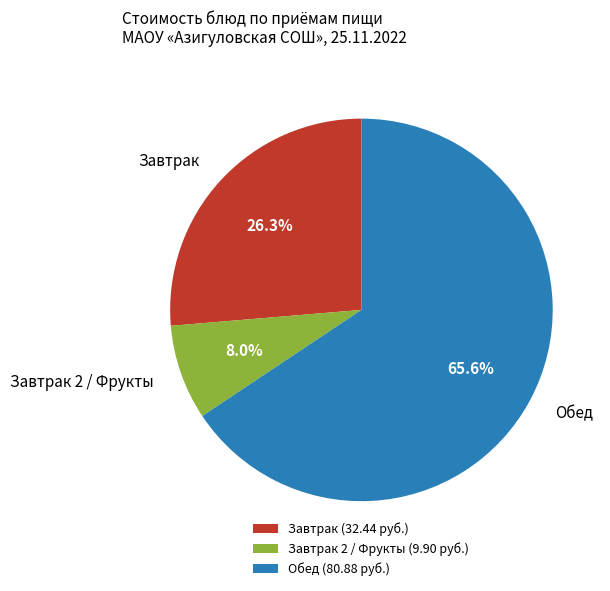

Rank the categories by value from highest to lowest.

Обед (80.88 руб.), Завтрак (32.44 руб.), Завтрак 2 / Фрукты (9.90 руб.)